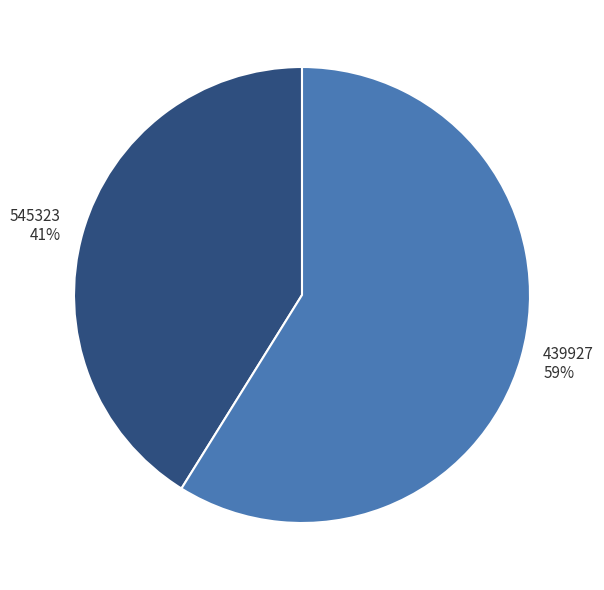

To the nearest percent, what is the average slice percentage?

50%